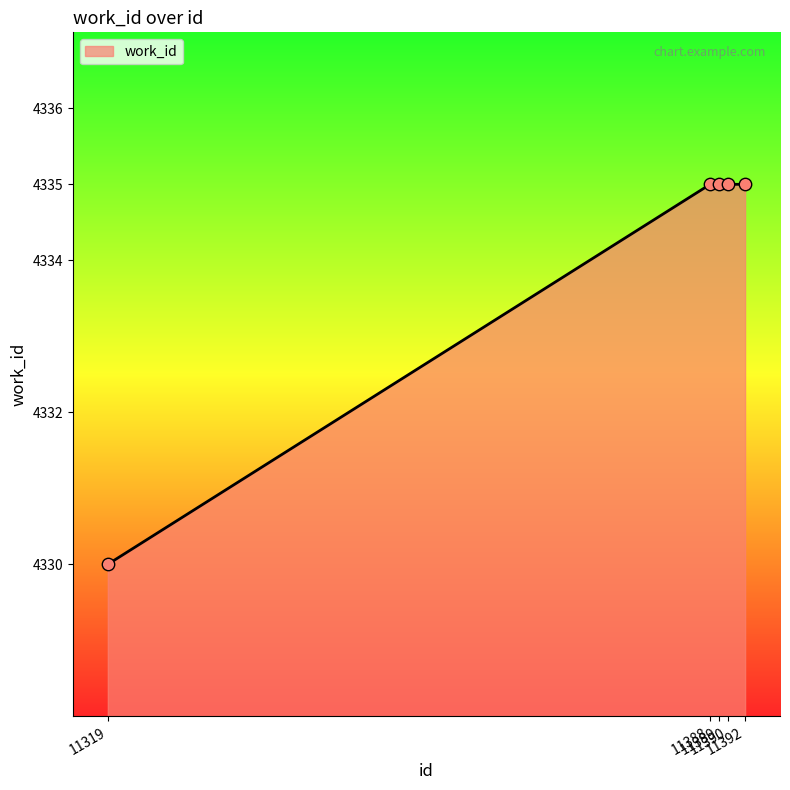

Between 11388 and 11319, which is larger?

11388